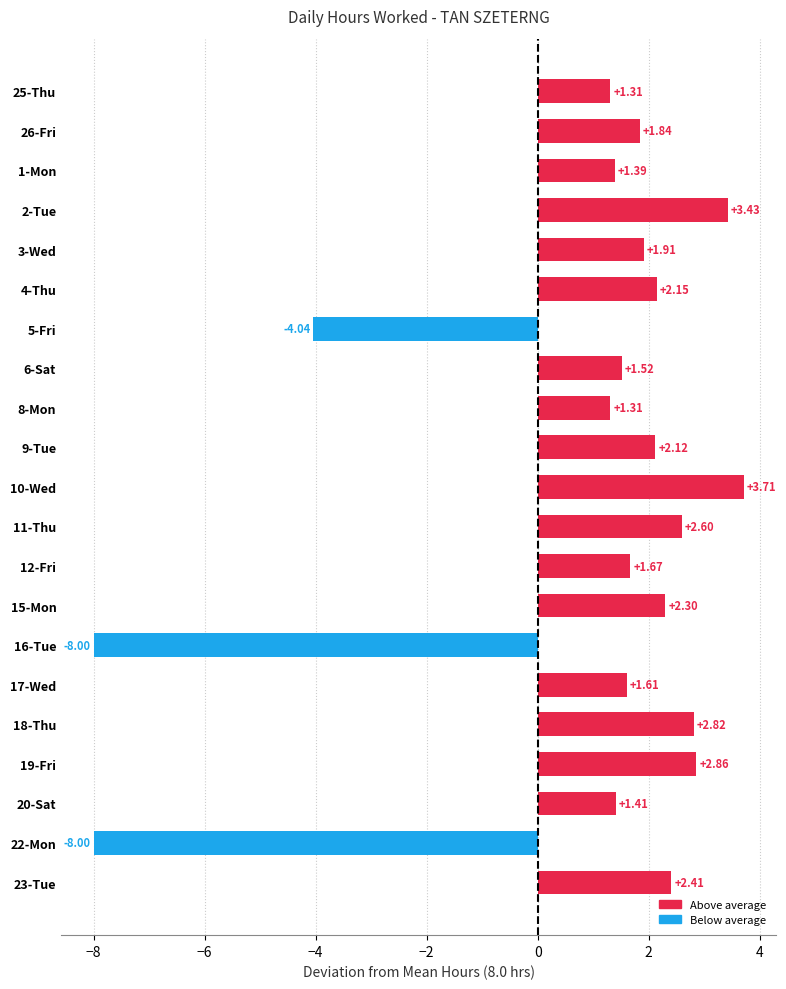

What is the difference between the maximum and minimum values?

11.7